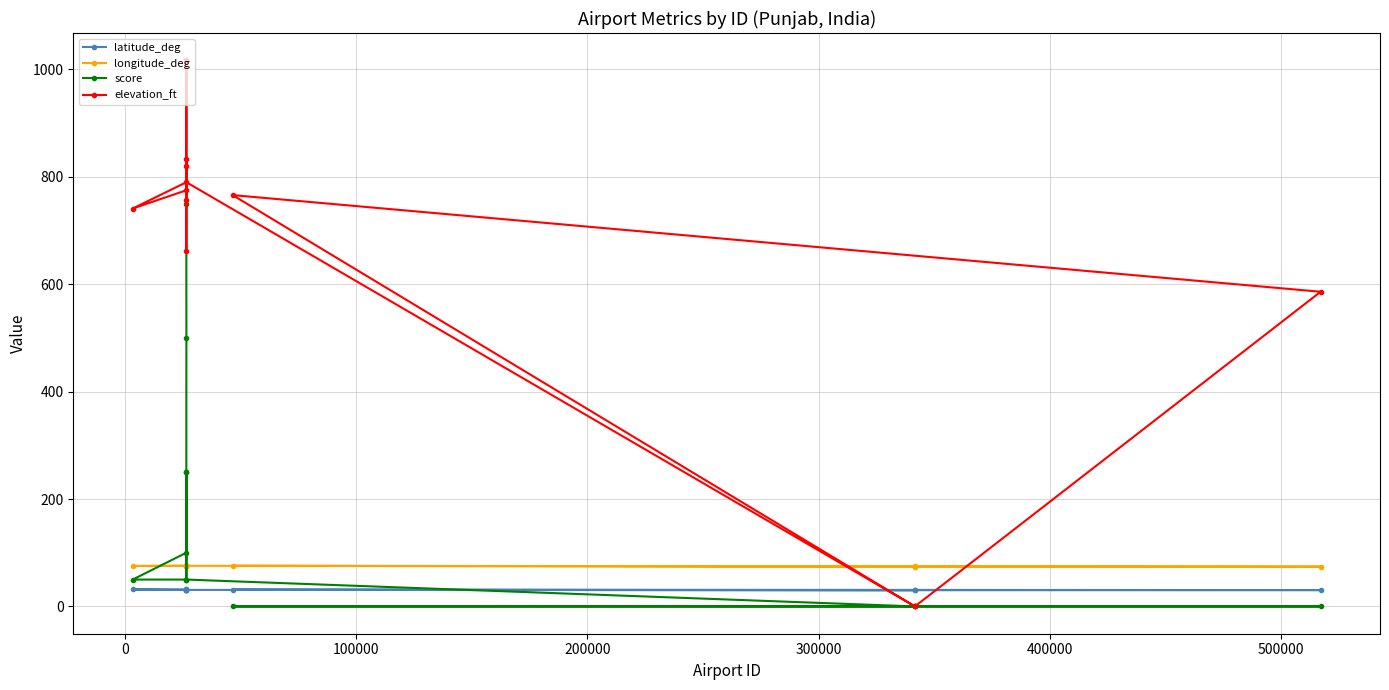

What is the value of the latitude_deg point at the 12th from the left?

30.4